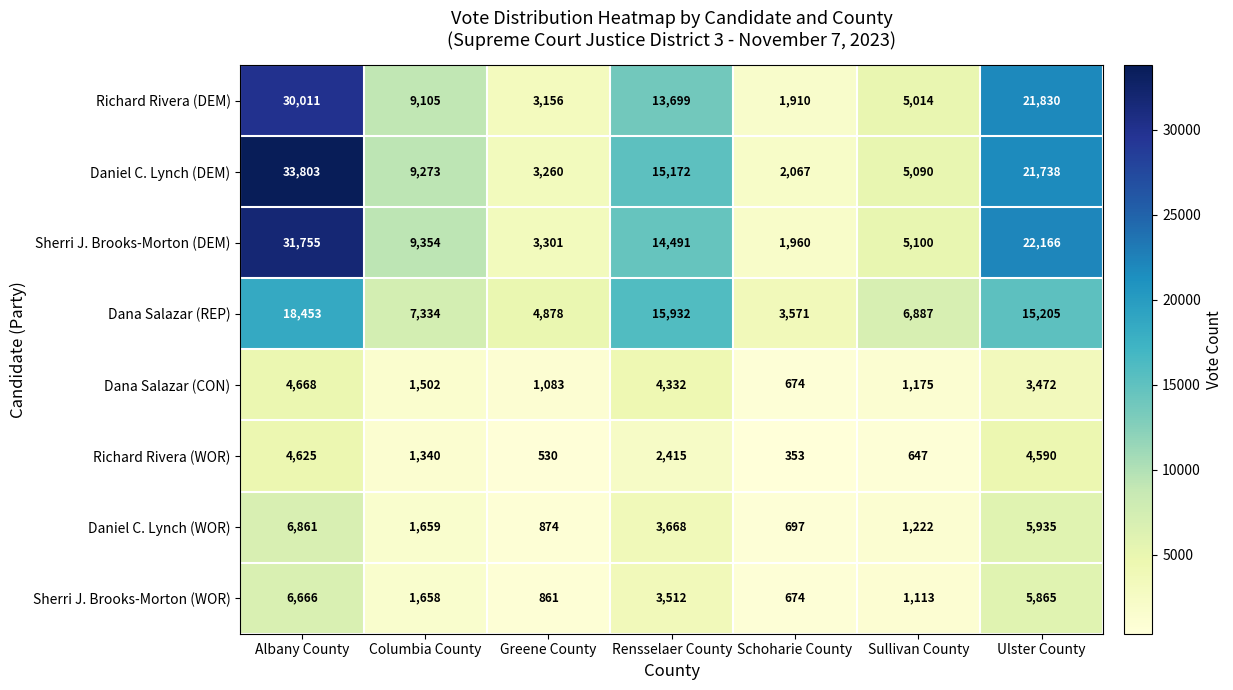

Rank the series by their maximum value, from highest to lowest.

Daniel C. Lynch (DEM), Sherri J. Brooks-Morton (DEM), Richard Rivera (DEM), Dana Salazar (REP), Daniel C. Lynch (WOR), Sherri J. Brooks-Morton (WOR), Dana Salazar (CON), Richard Rivera (WOR)